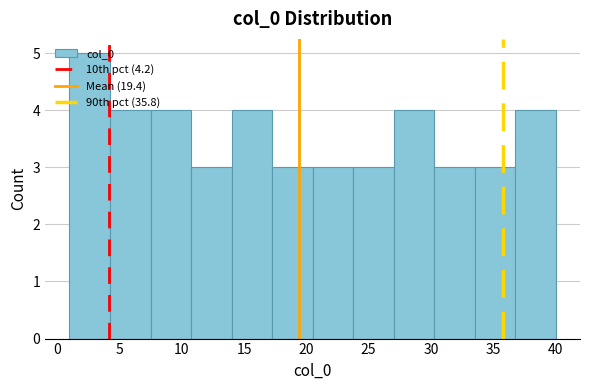

Reading left to right, list every bar in this chart as the range it spans on the x-axis followed by its height. Neither the bar edges nor the heights are printed on the chart, so give them approximately, as read against the axes.

1.00 to 4.25: 5
4.25 to 7.50: 4
7.50 to 10.75: 4
10.75 to 14.00: 3
14.00 to 17.25: 4
17.25 to 20.50: 3
20.50 to 23.75: 3
23.75 to 27.00: 3
27.00 to 30.25: 4
30.25 to 33.50: 3
33.50 to 36.75: 3
36.75 to 40.00: 4